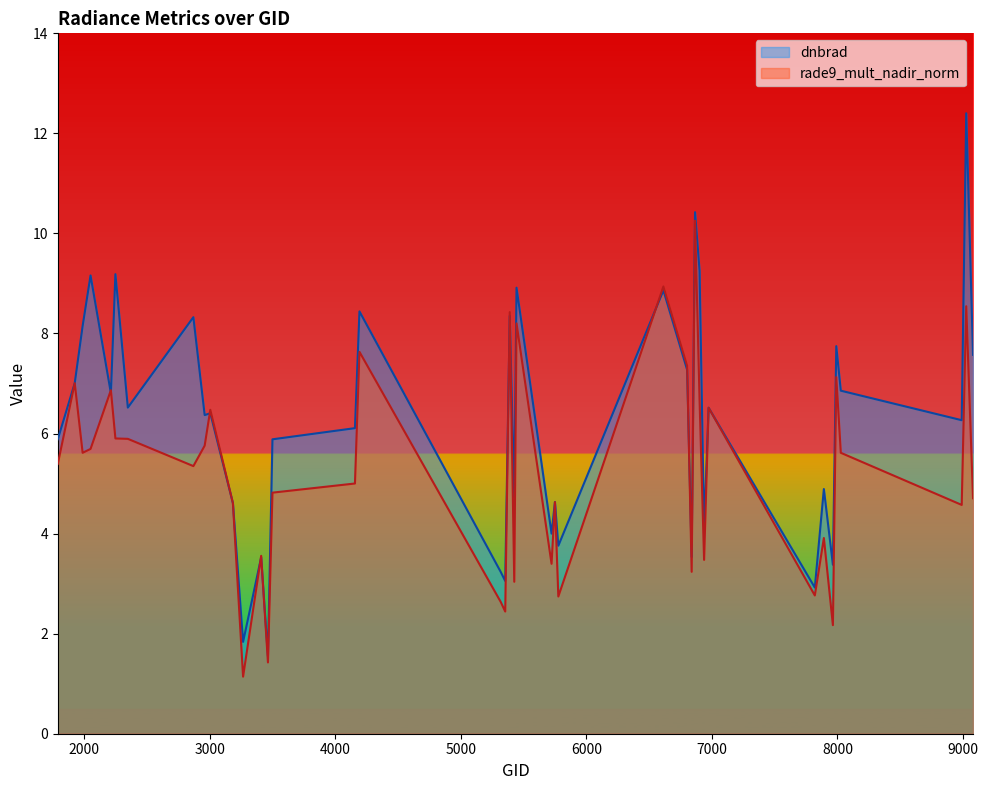

Reading left to right, transcribe all the data shown in this chart.

dnbrad: 5.9	7.0	8.2	9.2	6.8	9.2	6.5	8.3	6.4	6.4	4.6	1.8	3.5	1.5	5.9	6.1	8.4	3.2	3.1	8.4	4.7	8.9	4.0	4.6	3.8	8.9	7.3	3.5	10.4	9.3	4.1	6.5	2.9	4.9	3.4	7.7	6.9	6.3	12.4	7.6
rade9_mult_nadir_norm: 5.4	7.0	5.6	5.7	6.9	5.9	5.9	5.3	5.8	6.5	4.6	1.1	3.6	1.4	4.8	5.0	7.6	2.6	2.4	8.4	3.0	8.2	3.4	4.6	2.7	8.9	7.4	3.2	10.3	6.7	3.5	6.5	2.8	3.9	2.2	7.1	5.6	4.6	8.5	4.7